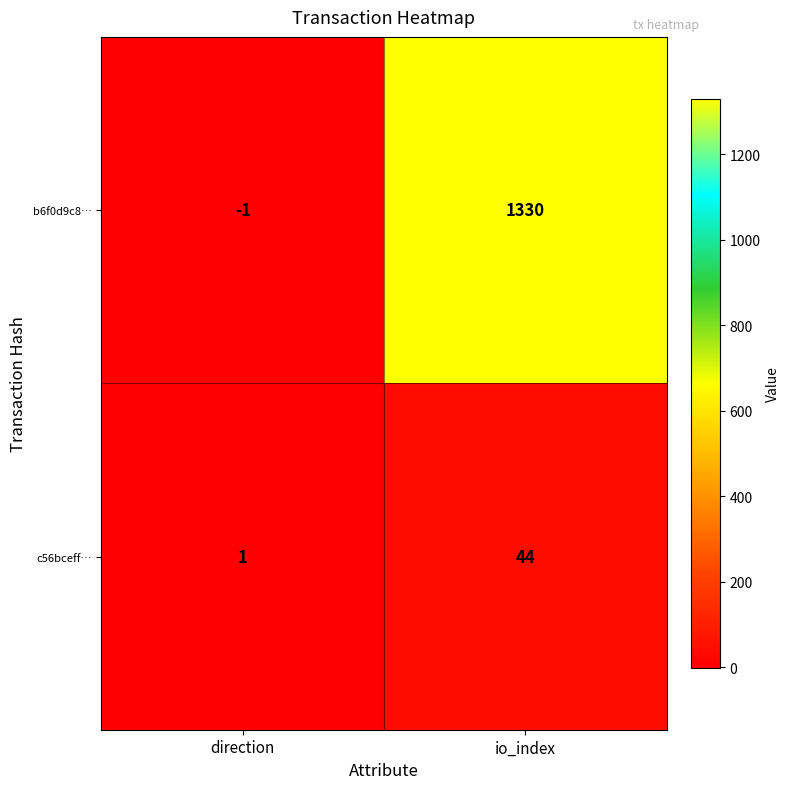

Which series has the largest range (max minus min)?

b6f0d9c8…